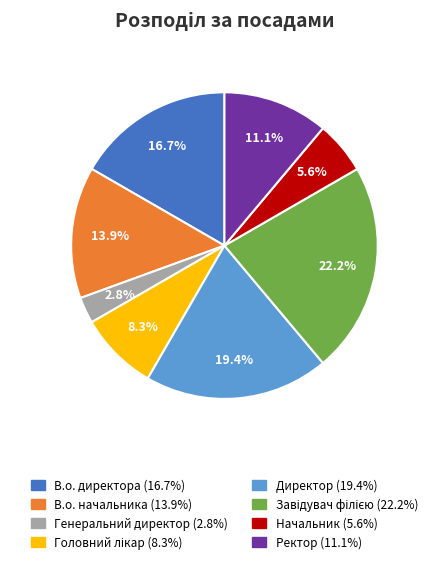

Is it true that Начальник is 16% of the pie?

False